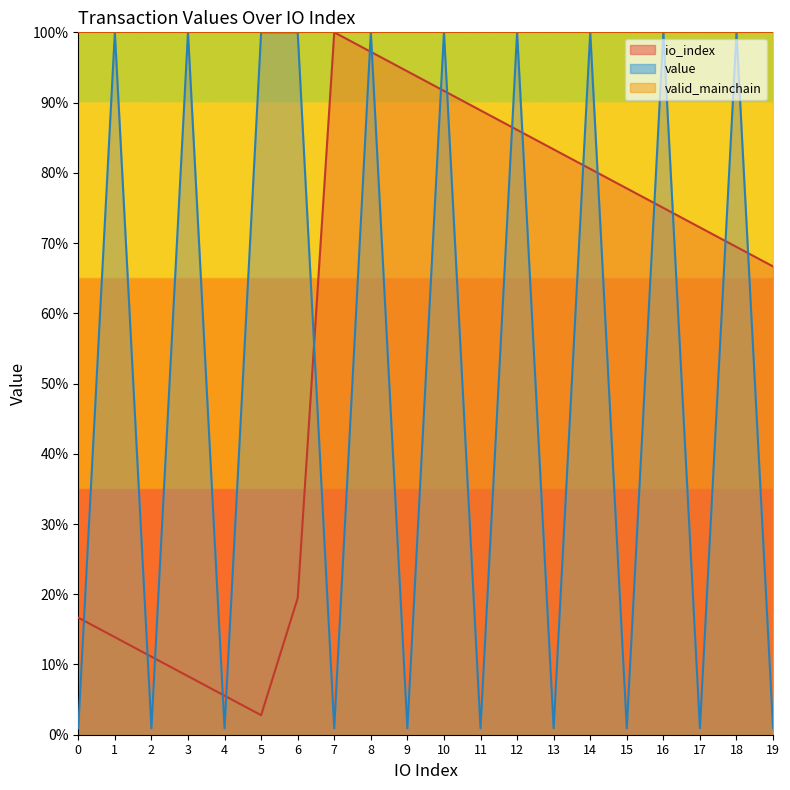

True or false: value has more than 0 interior local peaks.

True